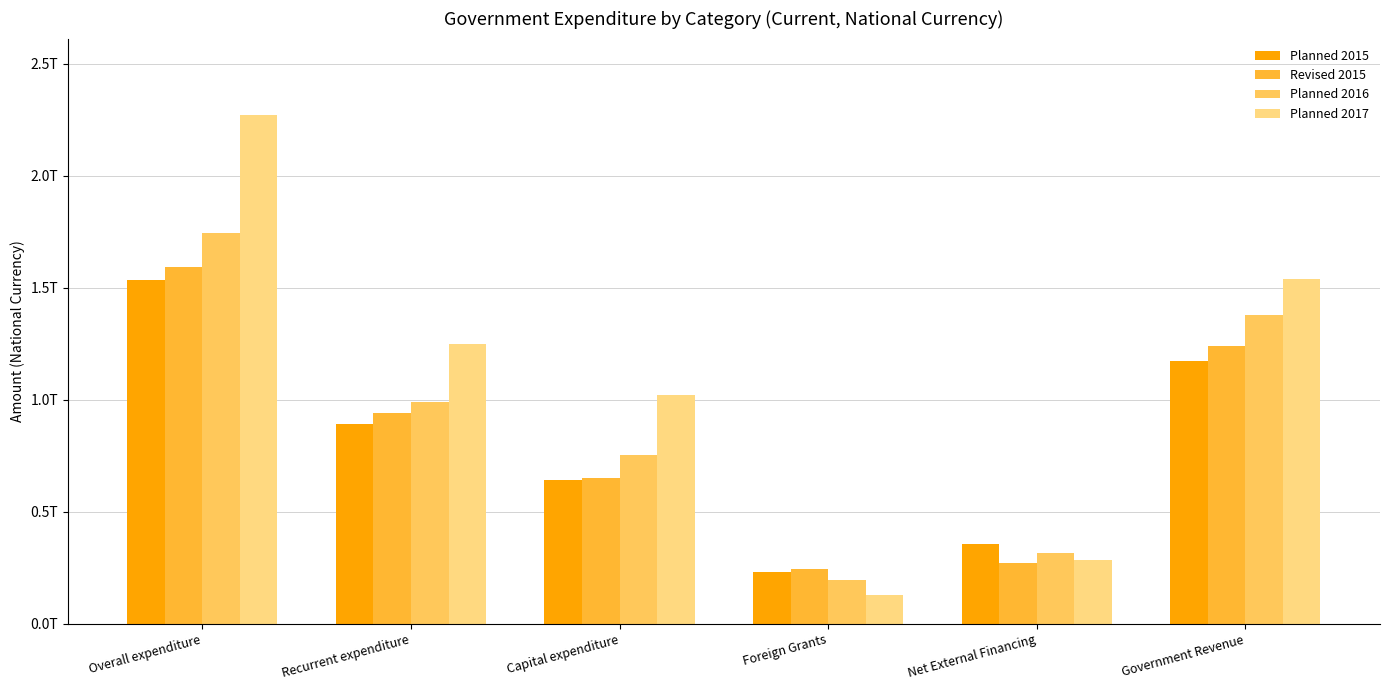

What are all the series names shown in the legend?

Planned 2015, Revised 2015, Planned 2016, Planned 2017